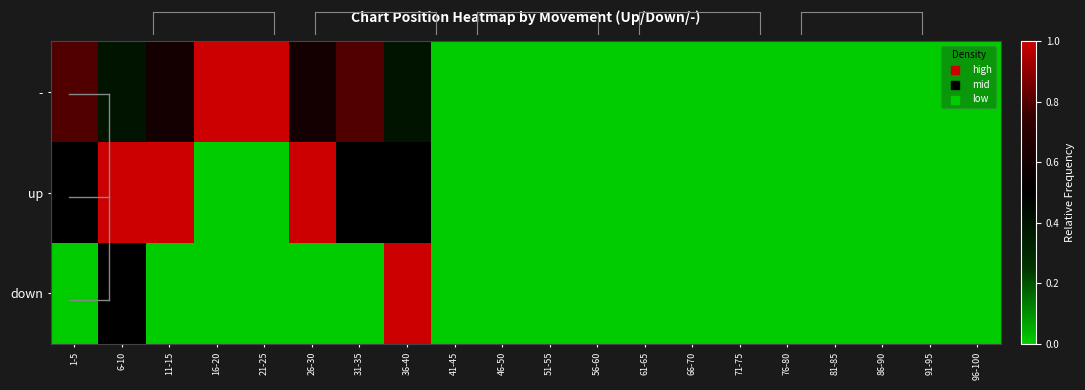

Which has a higher value, 41-45 or 51-55?

41-45